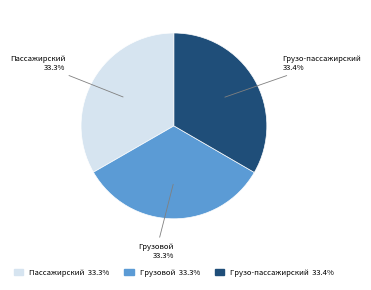

Does Грузо-пассажирский represent more than half of the total?

No